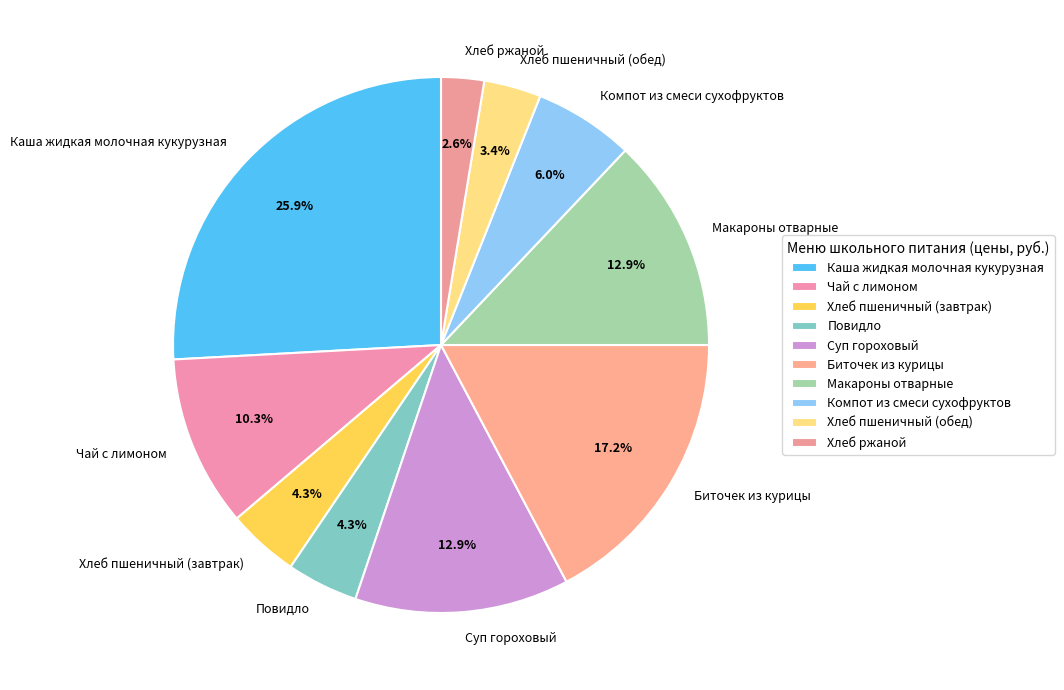

Does Хлеб пшеничный (завтрак) represent more than half of the total?

No